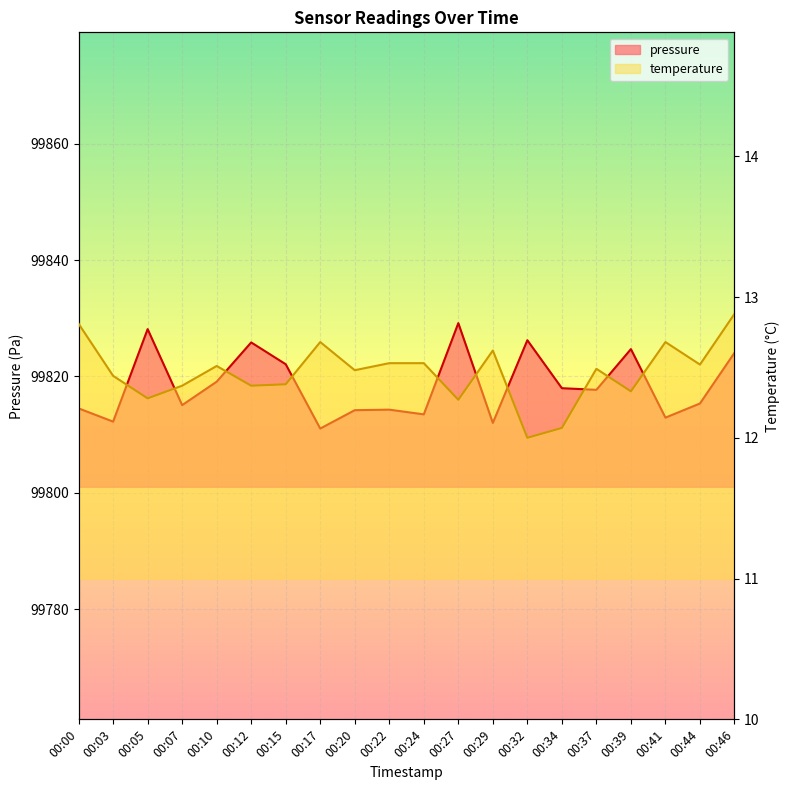

What is the spread (max minus min) of values at 00:29?

99799.4